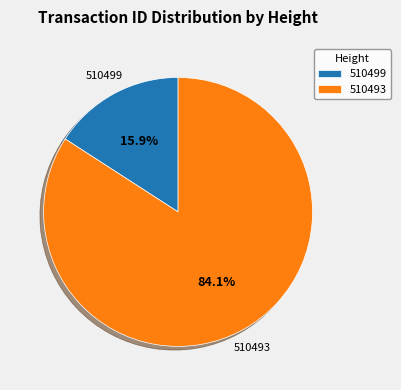

Count the number of slices in the pie.

2